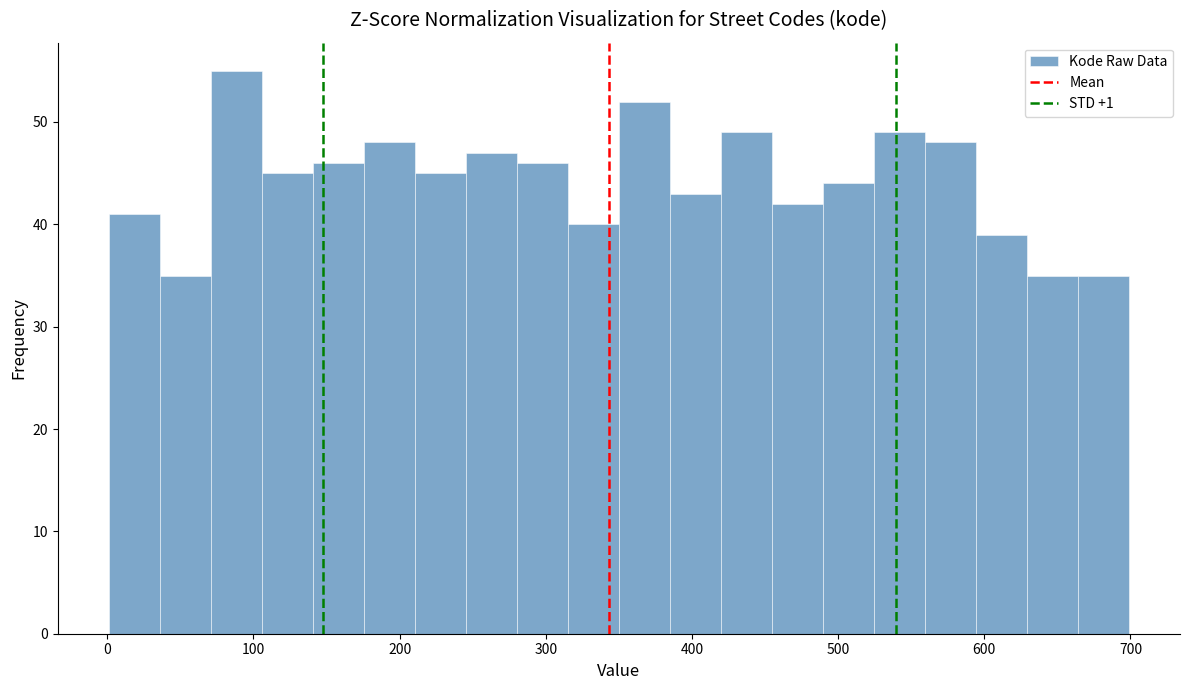

Around what value on the x-axis is the tallest bar? Give the approximate position of its centre, as read against the axis.

90